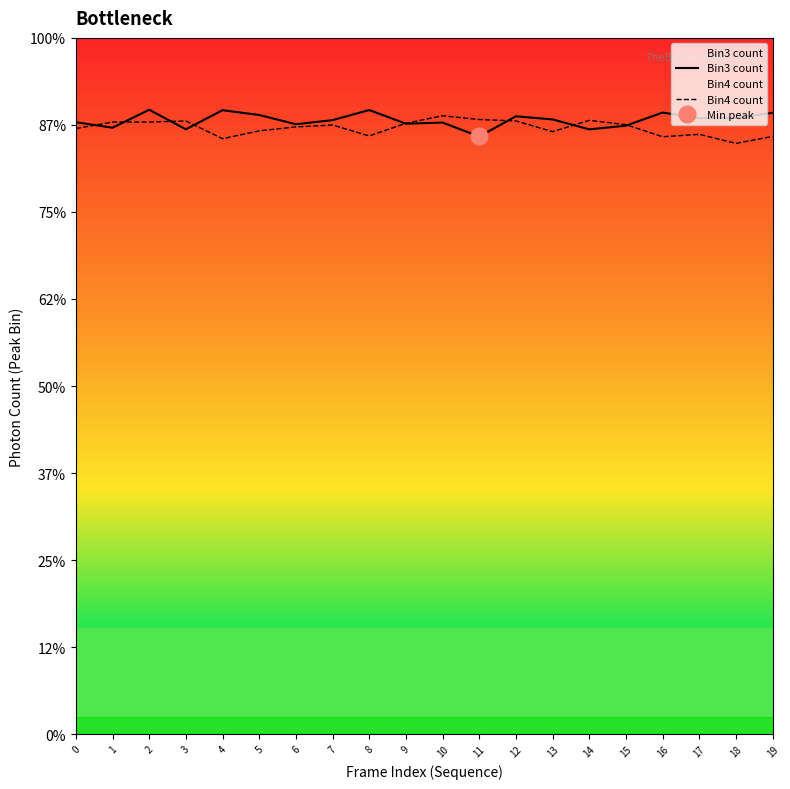

List the labels in order of Bin4 count value, largest first.

10, 11, 14, 12, 3, 1, 2, 9, 15, 7, 6, 0, 5, 13, 17, 8, 19, 16, 4, 18